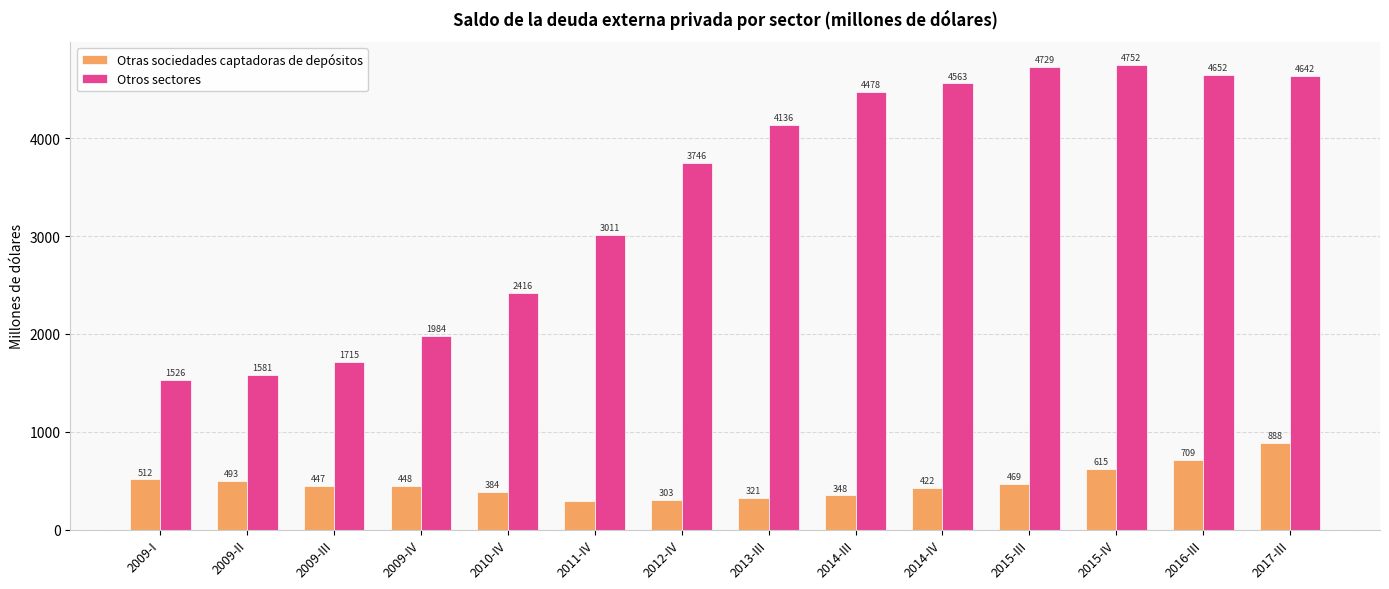

What is the sum of the Otras sociedades captadoras de depósitos values at 2010-IV and 2014-IV?

805.4